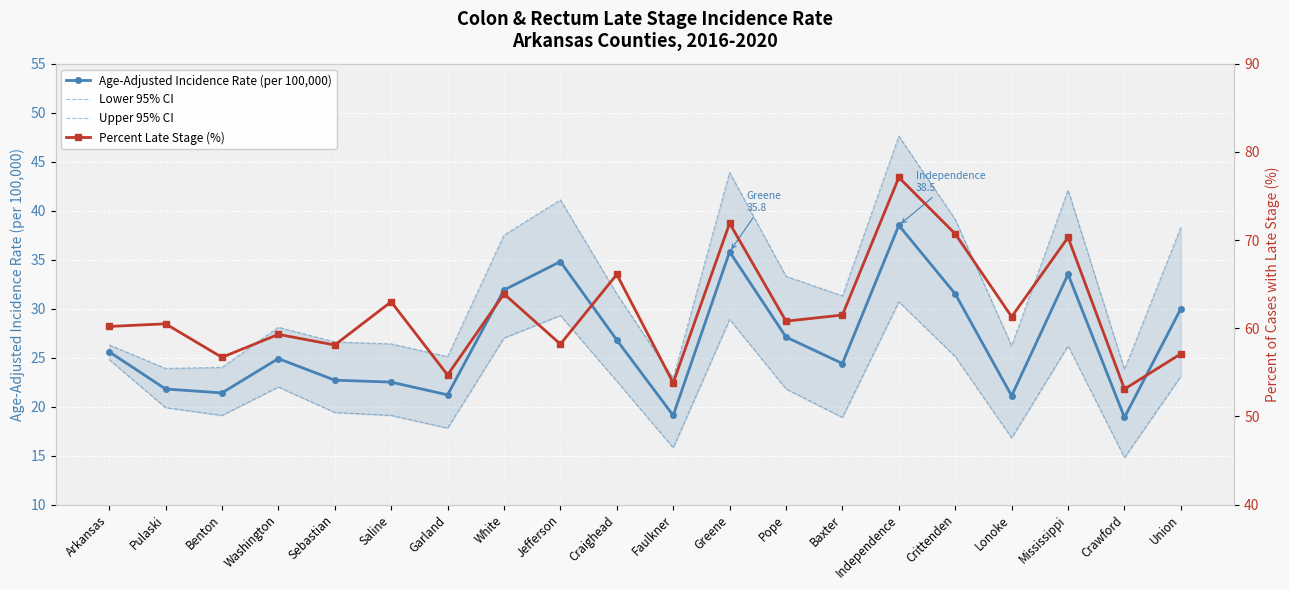

At which label does Lower 95% CI reach its peak?

Independence